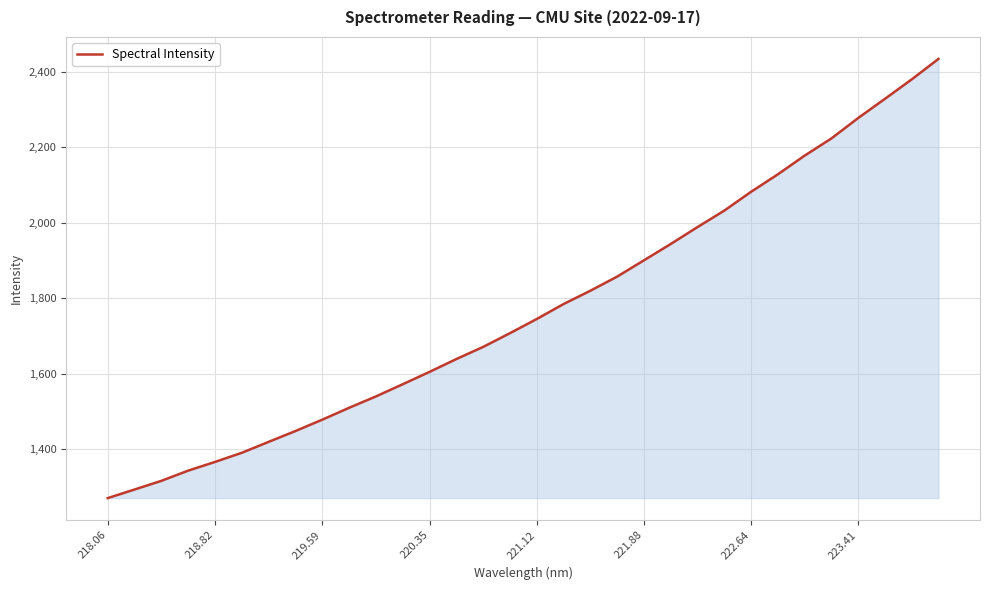

What is the minimum value shown in the chart?

1270.3